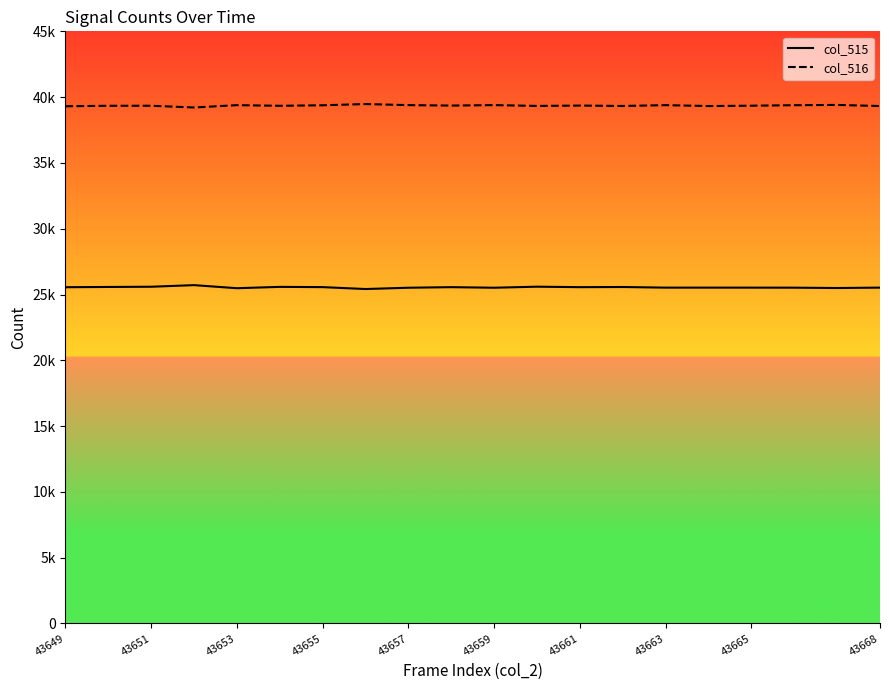

What is the total value across all series at 43663?

64913